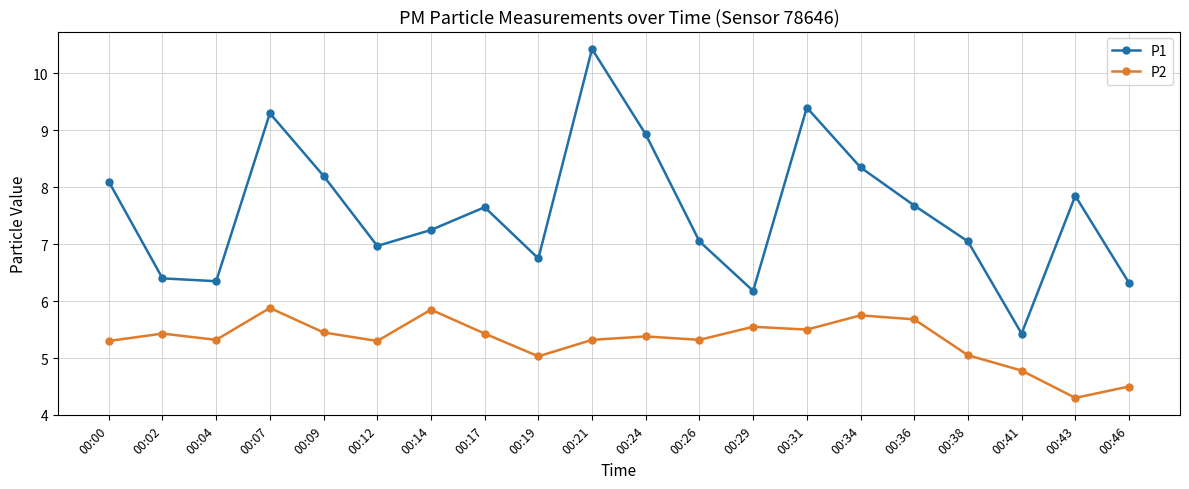

Is it true that P2 equals 1.7 at 00:02?

False